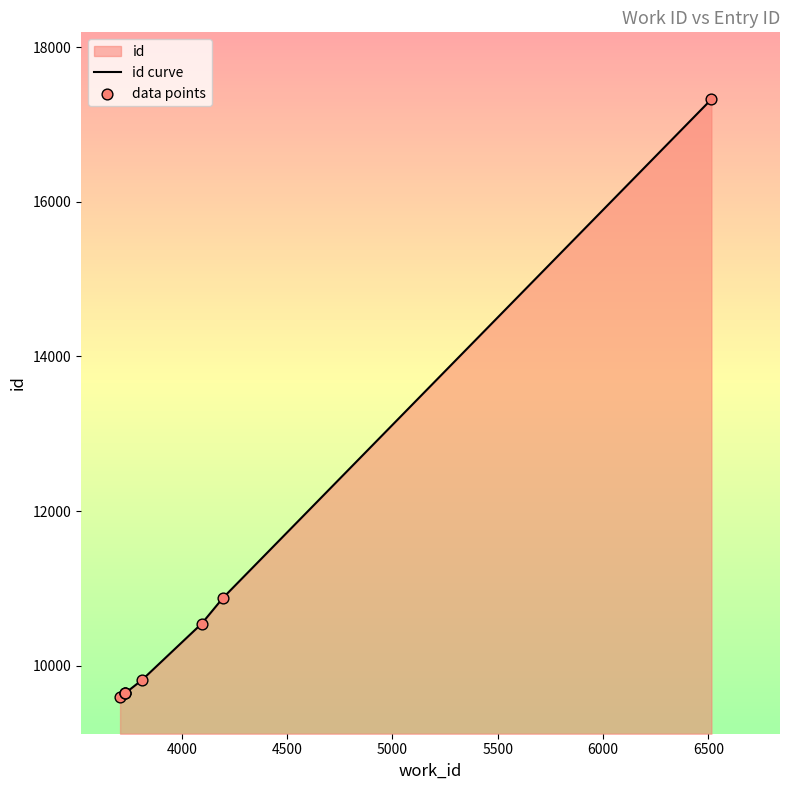

At how many categories does at least one series exceed 12102?

1